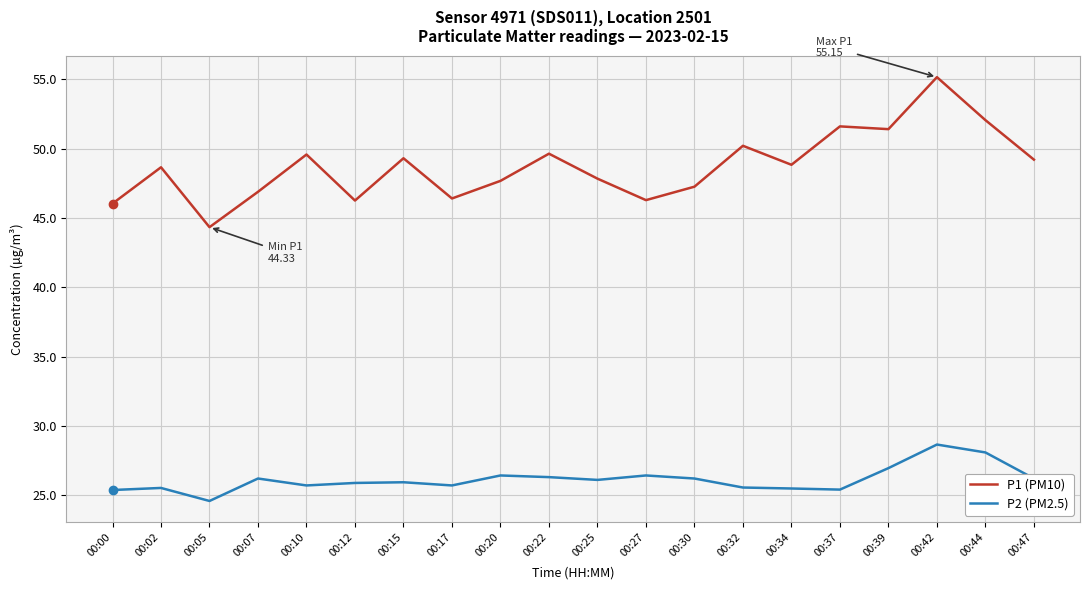

Which series has the largest total across all categories?

P1 (PM10)